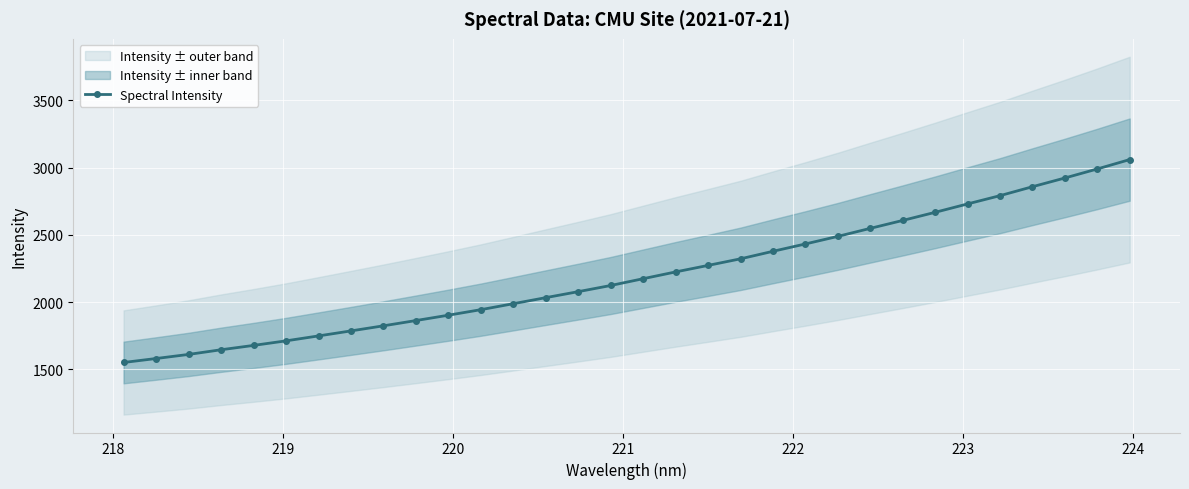

How many lines are shown in the chart?

1